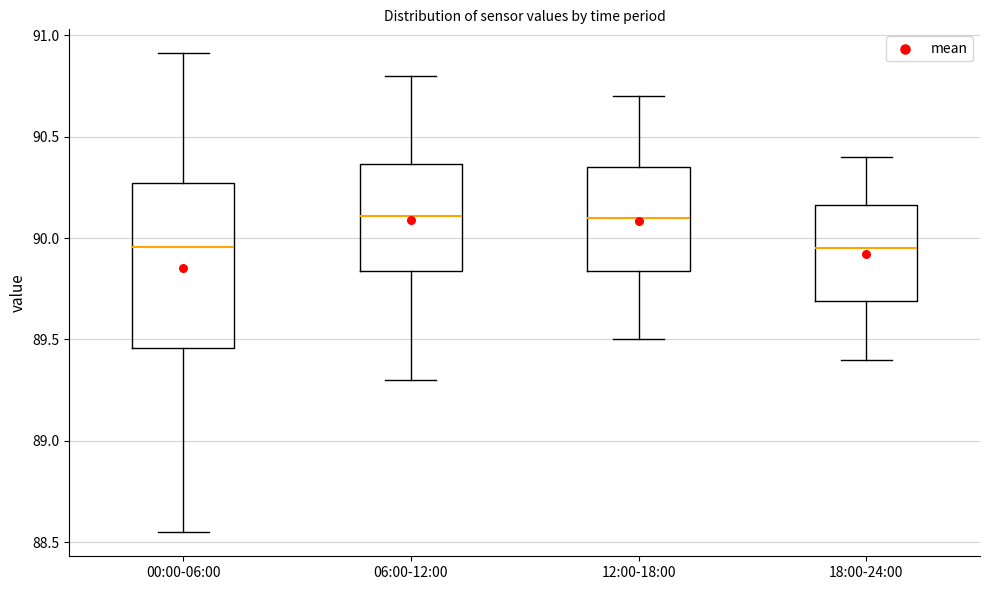

Comparing the boxes themselves (not the whiskers), which one is the tallest?

00:00-06:00